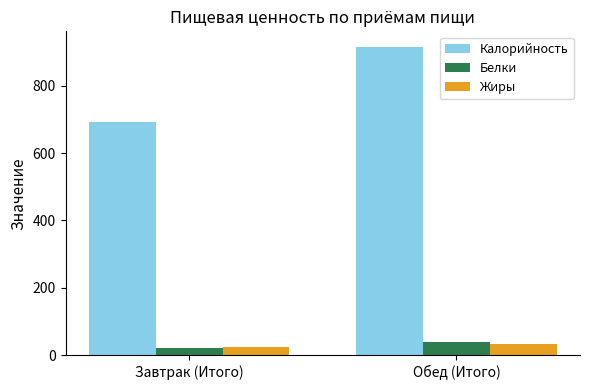

How many data points does each series have?

2